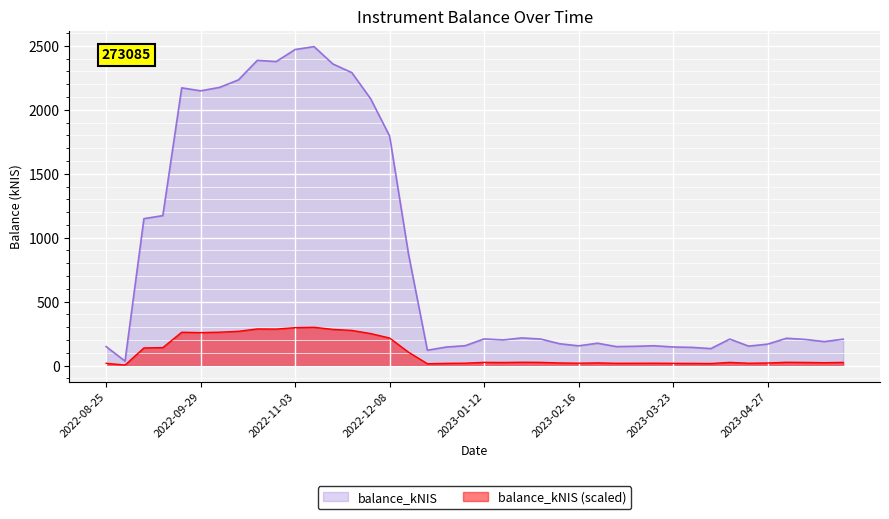

What is the label of the 39th point from the left?

2023-05-18